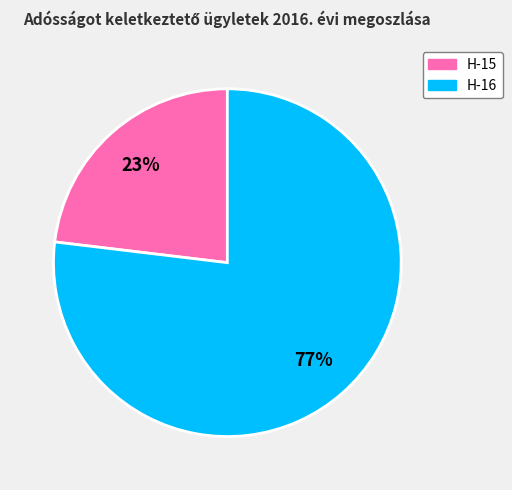

To the nearest percent, what is the average slice percentage?

50%